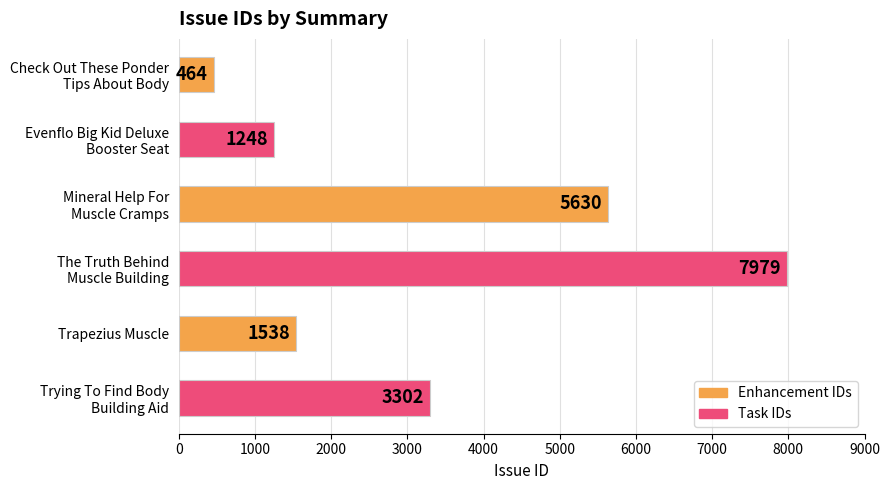

Reading top to bottom, what are all the values shown in this chart?

464	1248	5630	7979	1538	3302